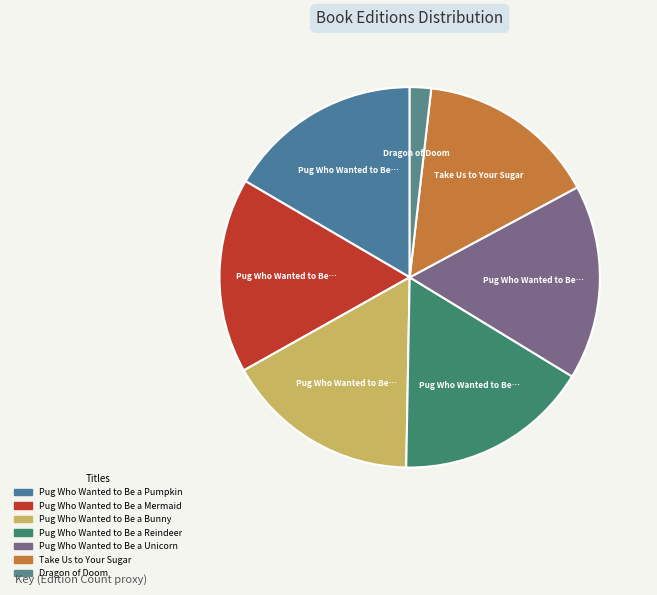

How many segments does this pie chart have?

7